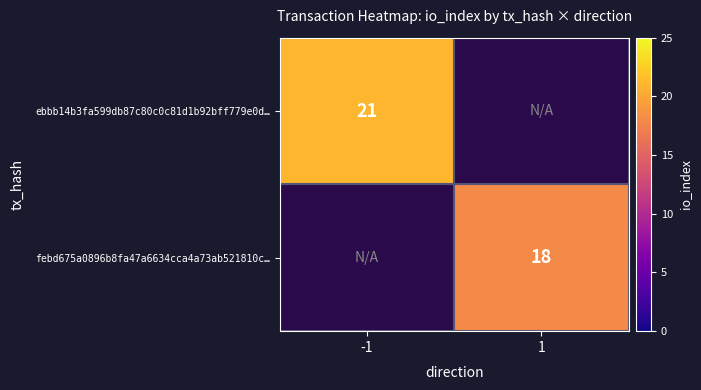

The febd675a0896b8fa47a6634cca4a73ab521810c… series shows 18 at 1. True or false?

True